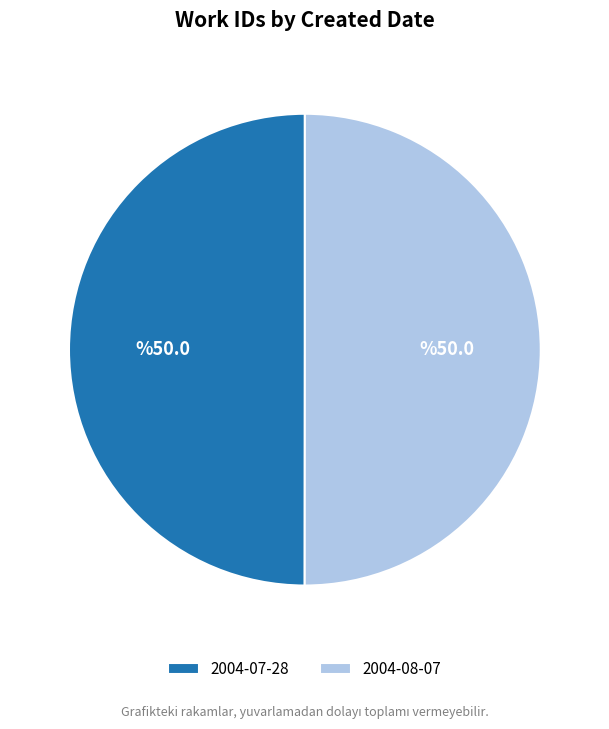

What is the ratio of the value at 2004-07-28 to the value at 2004-08-07?

1.0